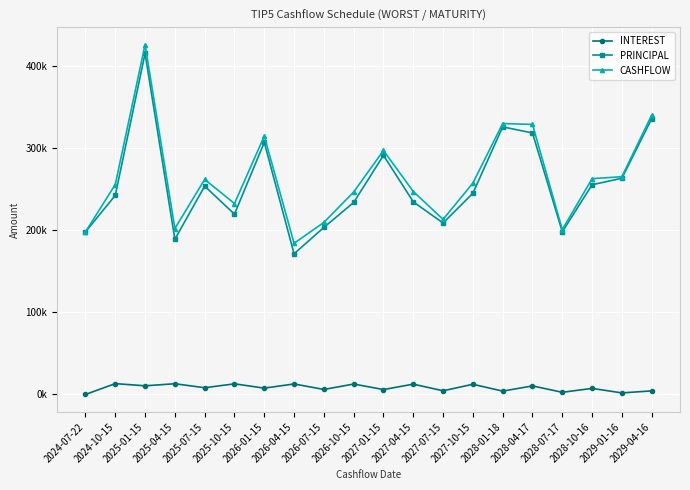

What is the label of the 16th point from the right?

2025-07-15